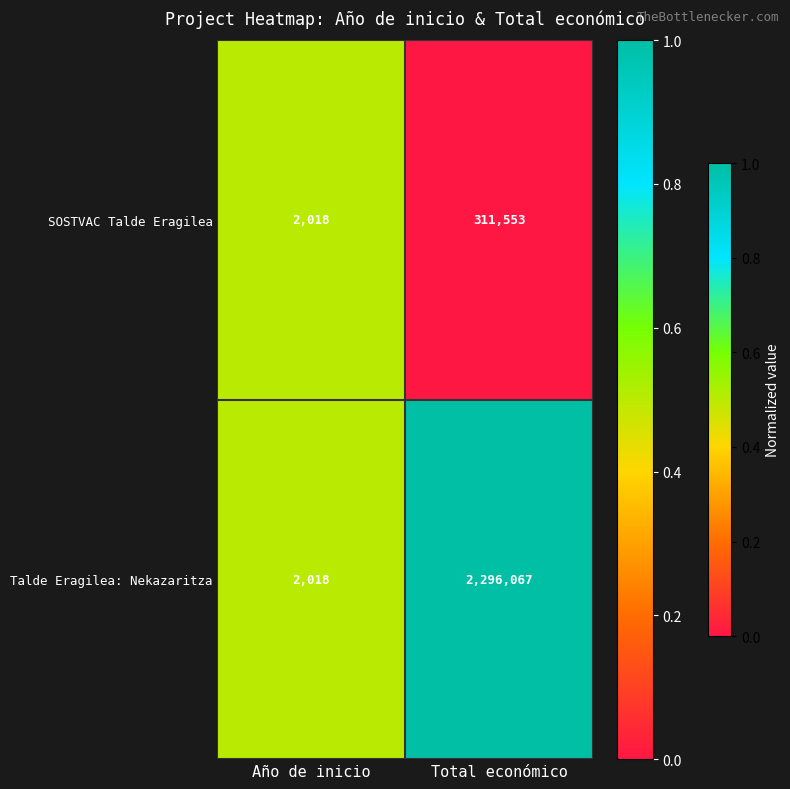

What is the total value across all series at Año de inicio?

4036